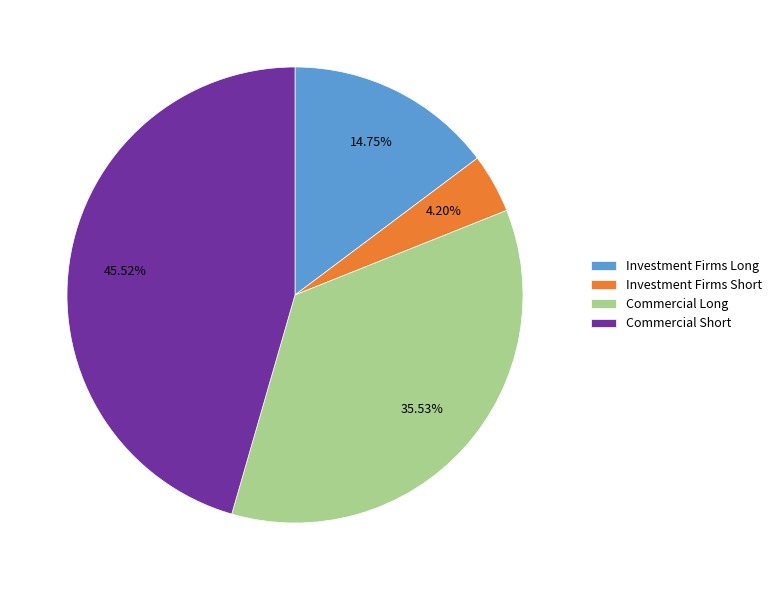

Is there a majority slice in this chart?

No